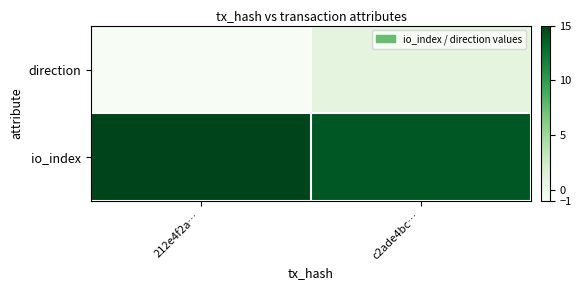

Reading left to right, extract all data points from this chart.

direction: 212e4f2a…=-1	c2ade4bc…=1
io_index: 212e4f2a…=15	c2ade4bc…=14